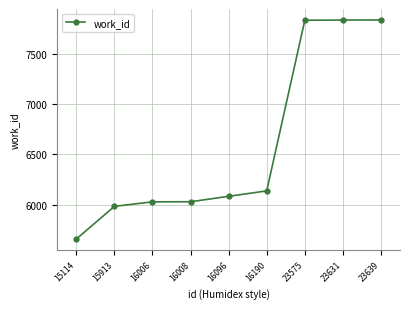

Approximately how many times larger is the value at 23639 compared to 15114?

1.4